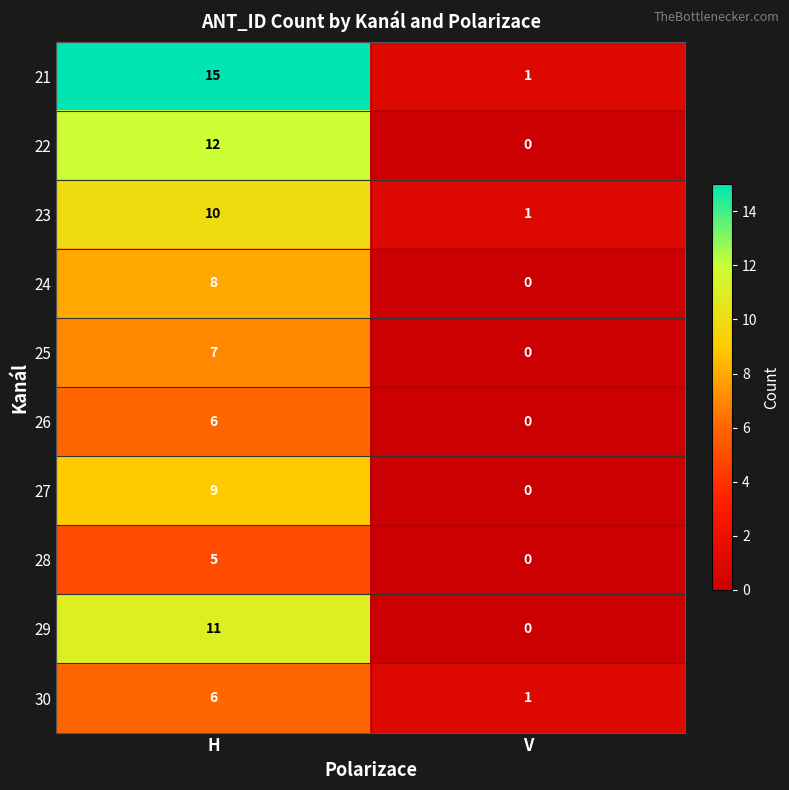

What is the average value of the 24 series?

4